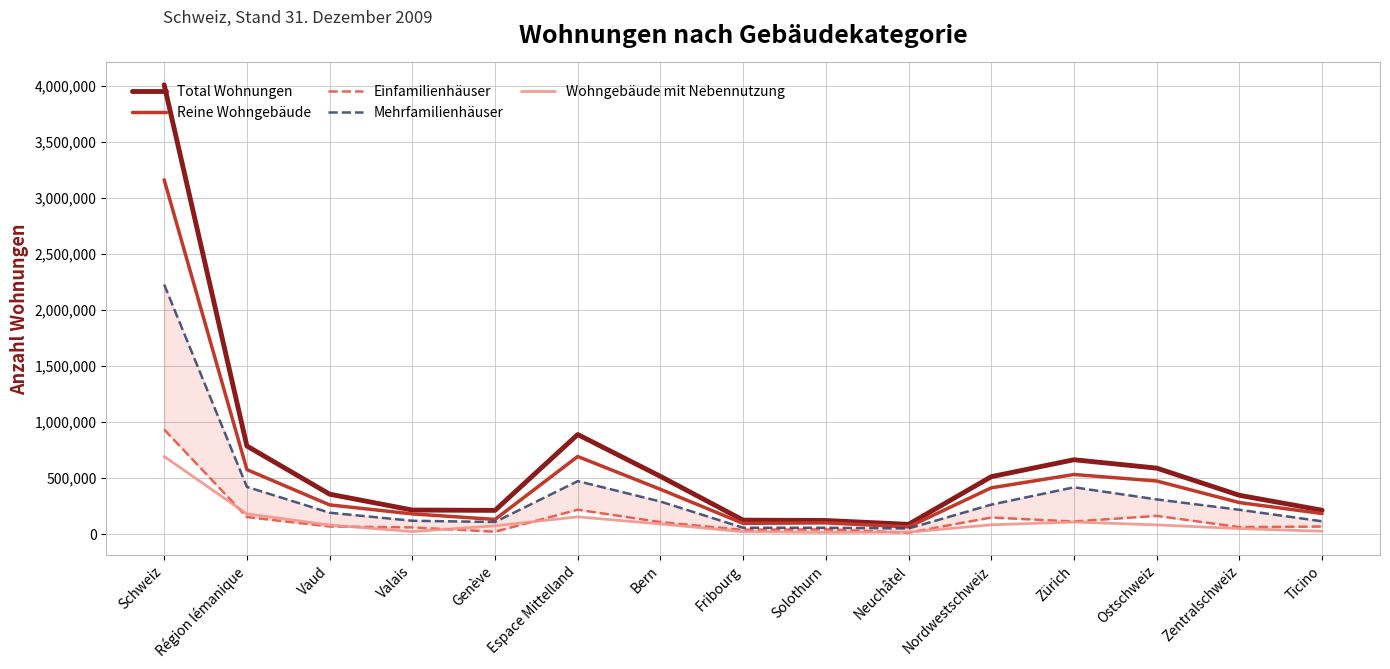

List the labels in order of Reine Wohngebäude value, smallest first.

Neuchâtel, Fribourg, Solothurn, Genève, Valais, Ticino, Vaud, Zentralschweiz, Bern, Nordwestschweiz, Ostschweiz, Zürich, Région lémanique, Espace Mittelland, Schweiz